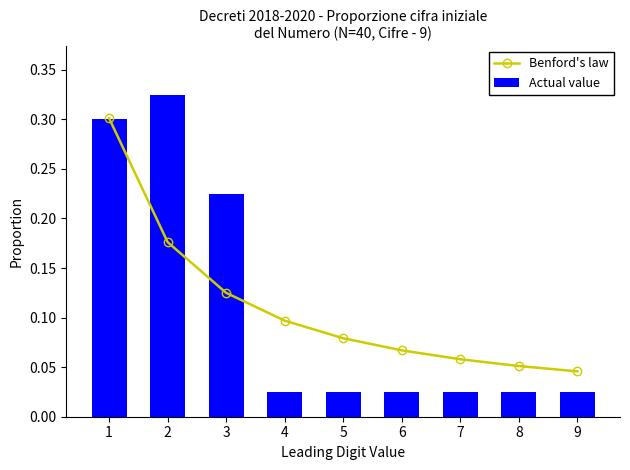

What is the sum of all Actual value values?

1.0